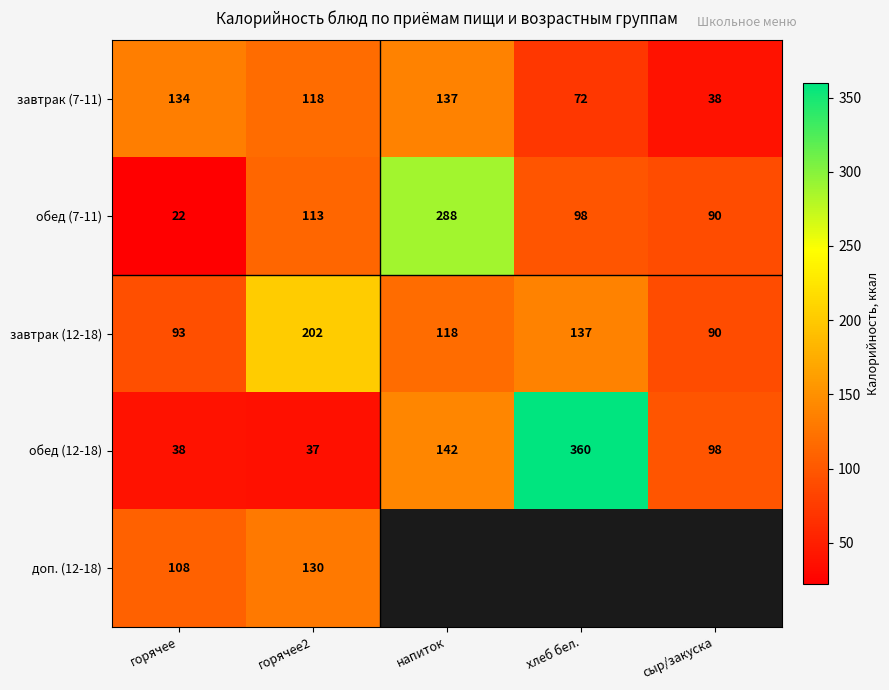

What is the difference between the maximum and minimum values in the завтрак (7-11) series?

99